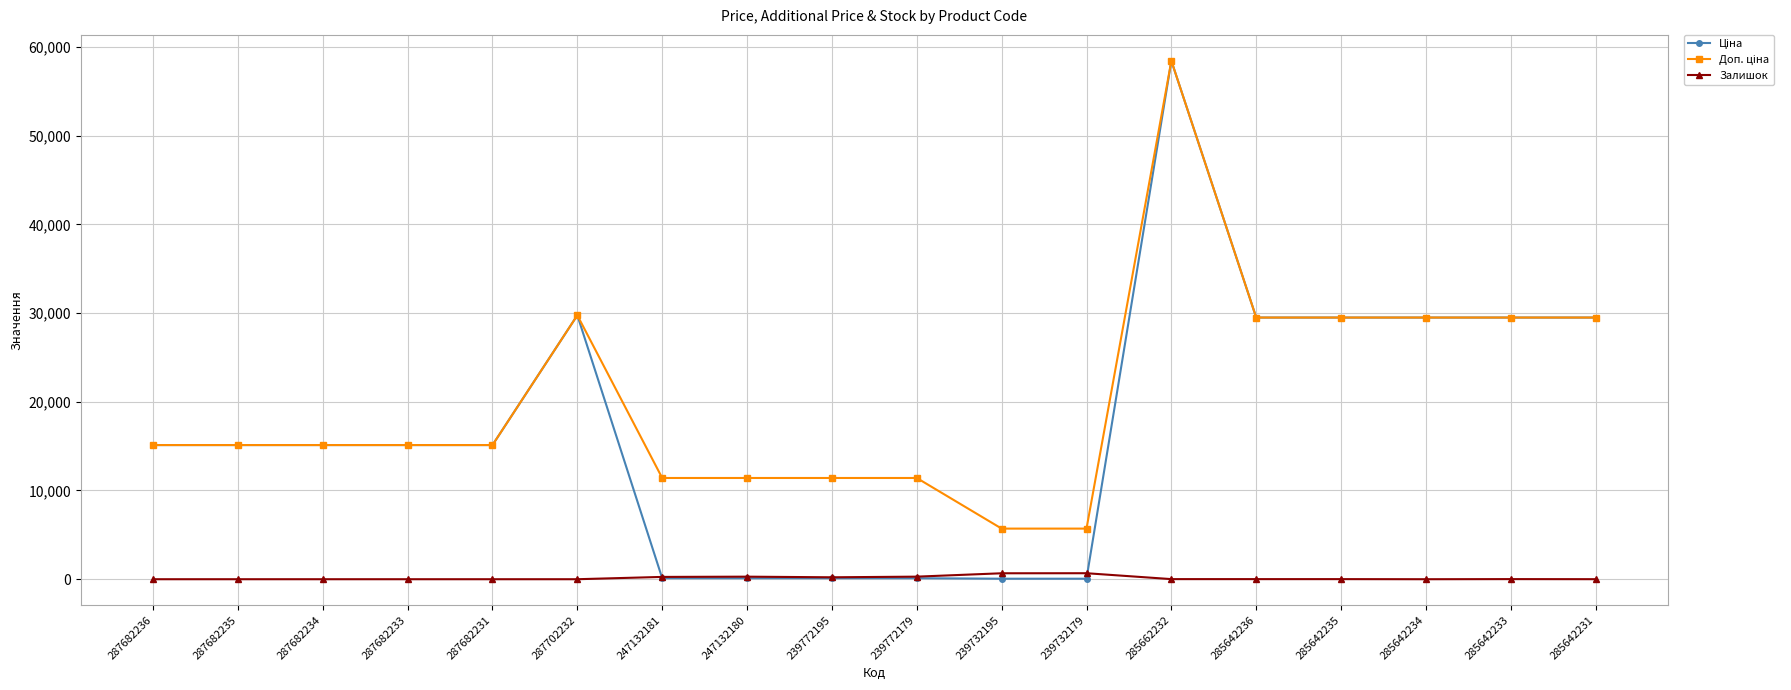

What is the spread (max minus min) of values at 287682234?

15120.0